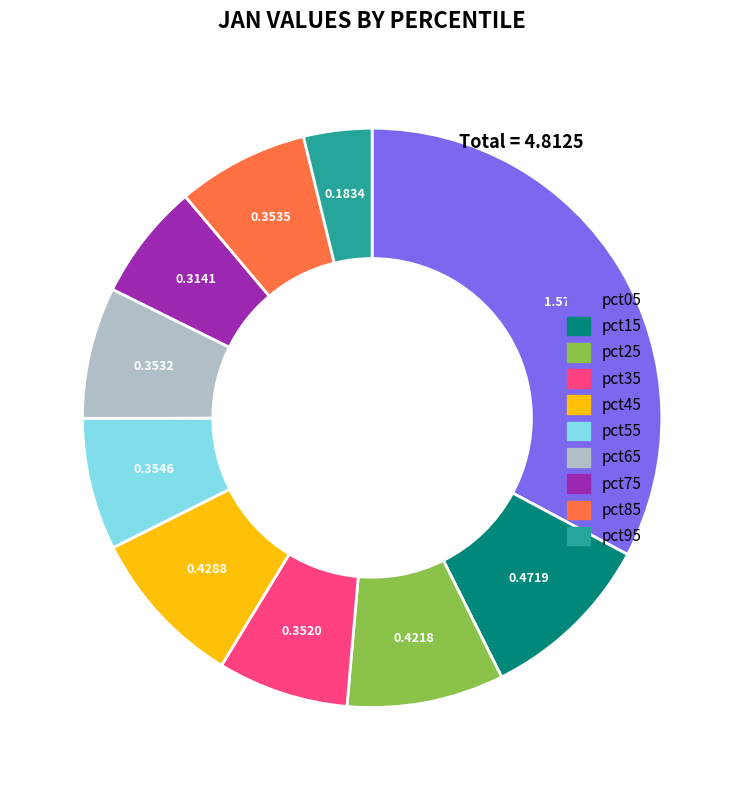

Between pct25 and pct05, which is larger?

pct05